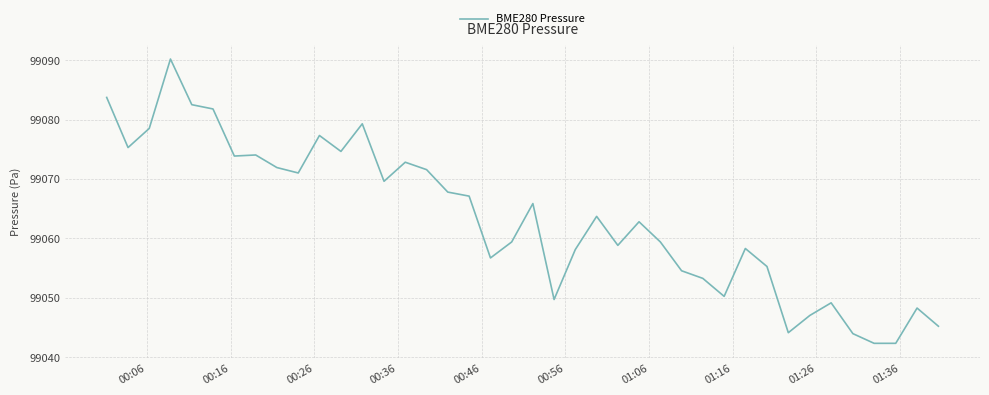

What is the difference between the maximum and minimum values?

47.9